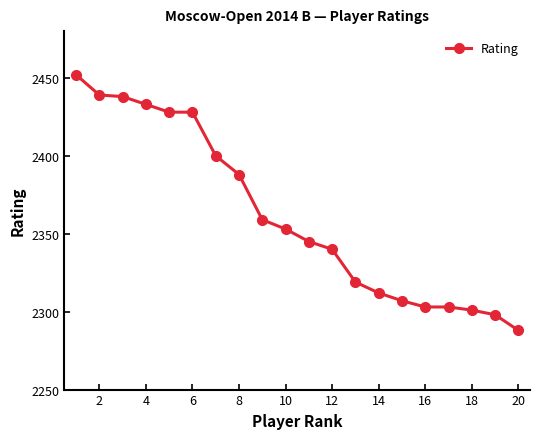

What is the smallest value displayed?

2288